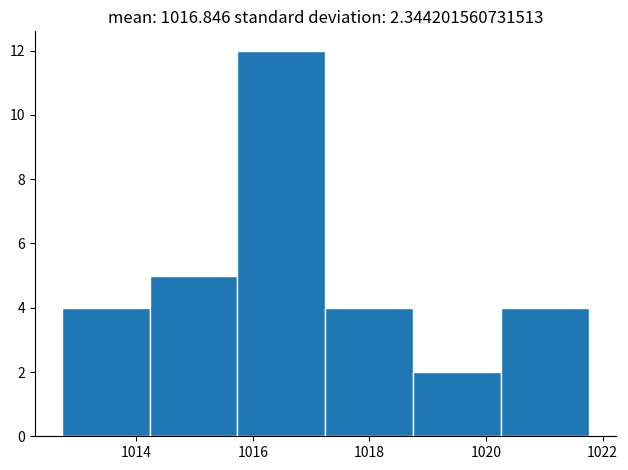

Reading left to right, list every bar in this chart as the range it spans on the x-axis followed by its height. Neither the bar edges nor the heights are printed on the chart, so give them approximately, as read against the axes.

1012.8 to 1014.2: 4
1014.2 to 1015.8: 5
1015.8 to 1017.2: 12
1017.2 to 1018.8: 4
1018.8 to 1020.2: 2
1020.2 to 1021.8: 4